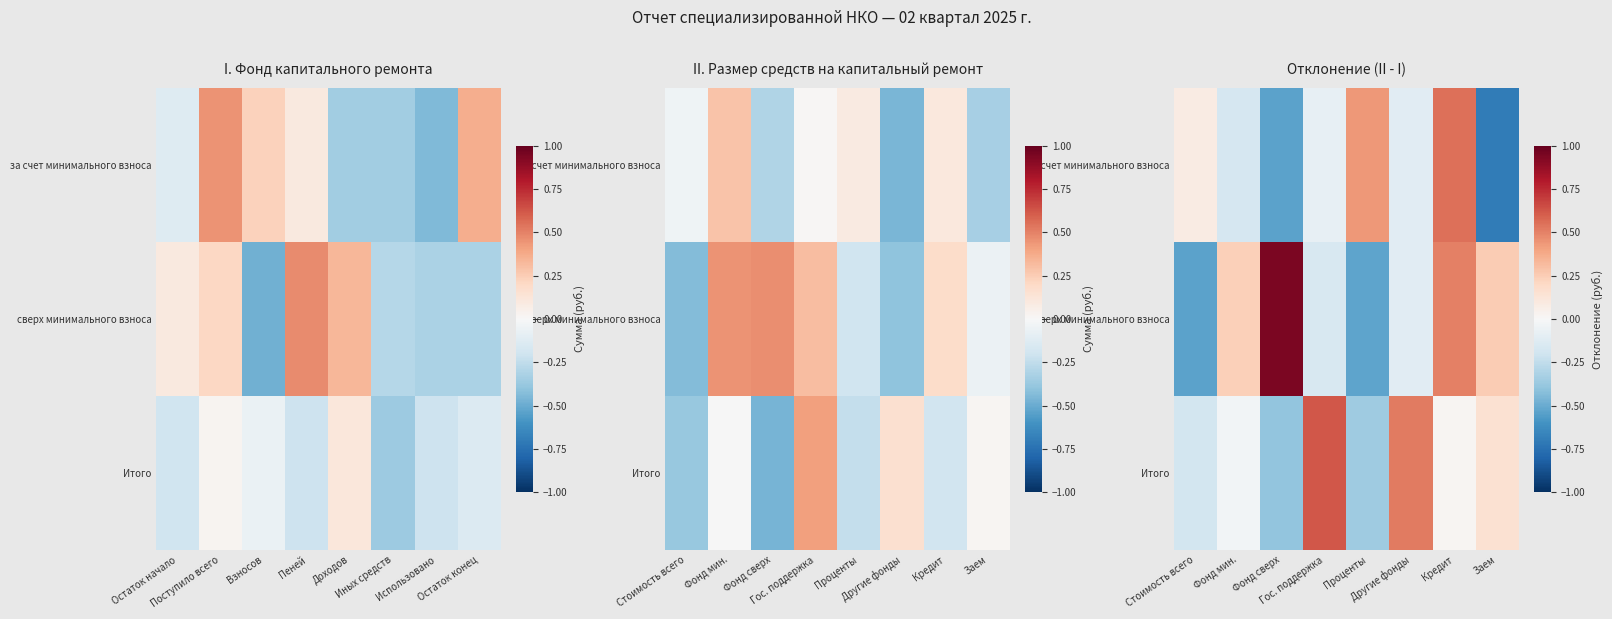

Is it true that сверх минимального взноса equals 0.8 at Кредит?

False